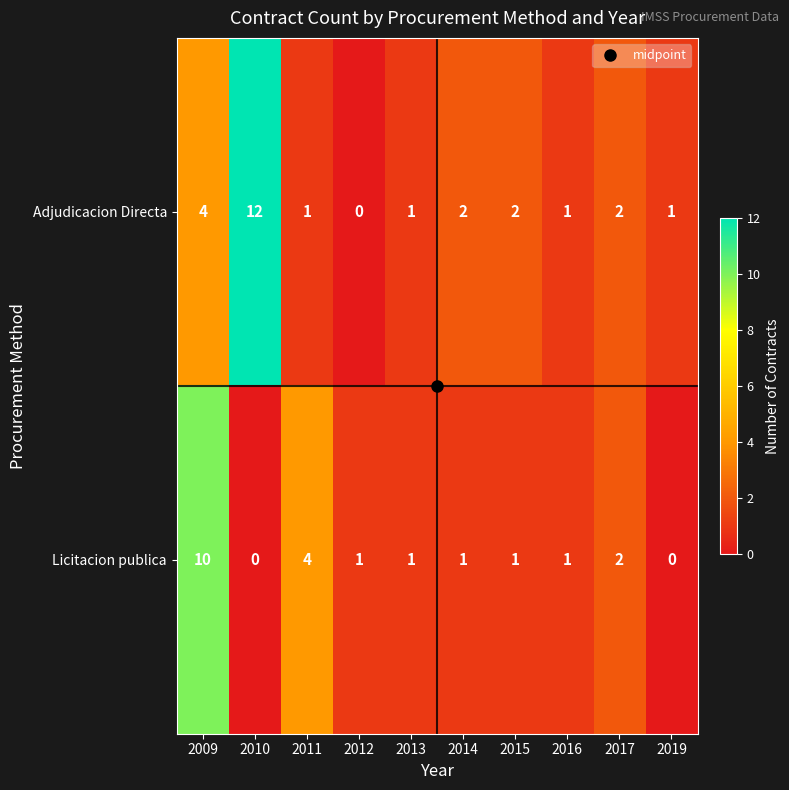

Which series has the largest range (max minus min)?

Adjudicacion Directa